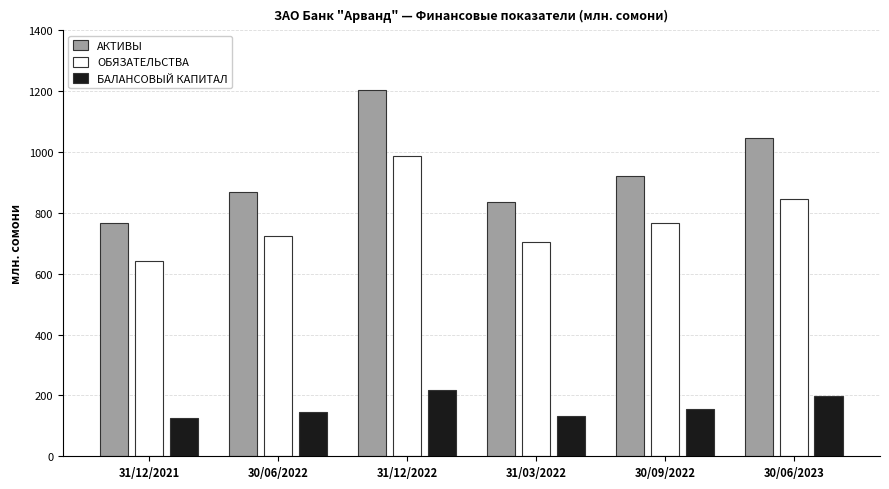

What value does the ОБЯЗАТЕЛЬСТВА series have at 31/12/2021?

641.3